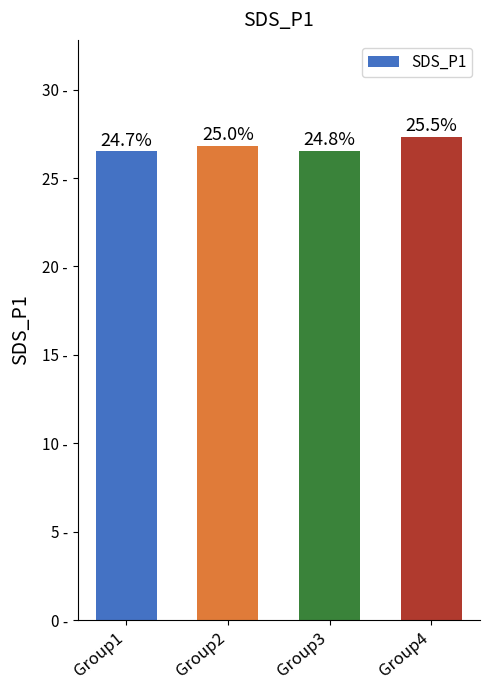

List the labels in order of value, largest first.

Group4, Group2, Group3, Group1